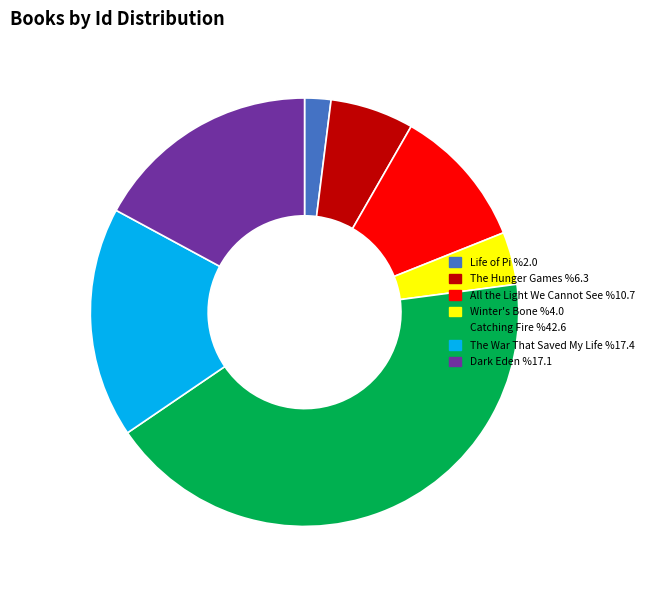

Is there a majority slice in this chart?

No